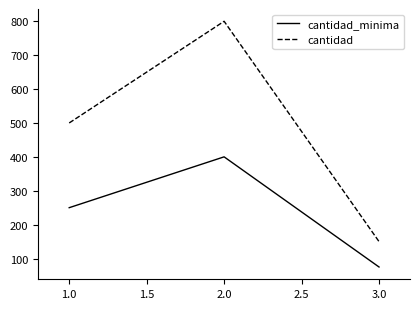

What is the difference between the cantidad_minima values at 2.0 and 1.0?

150